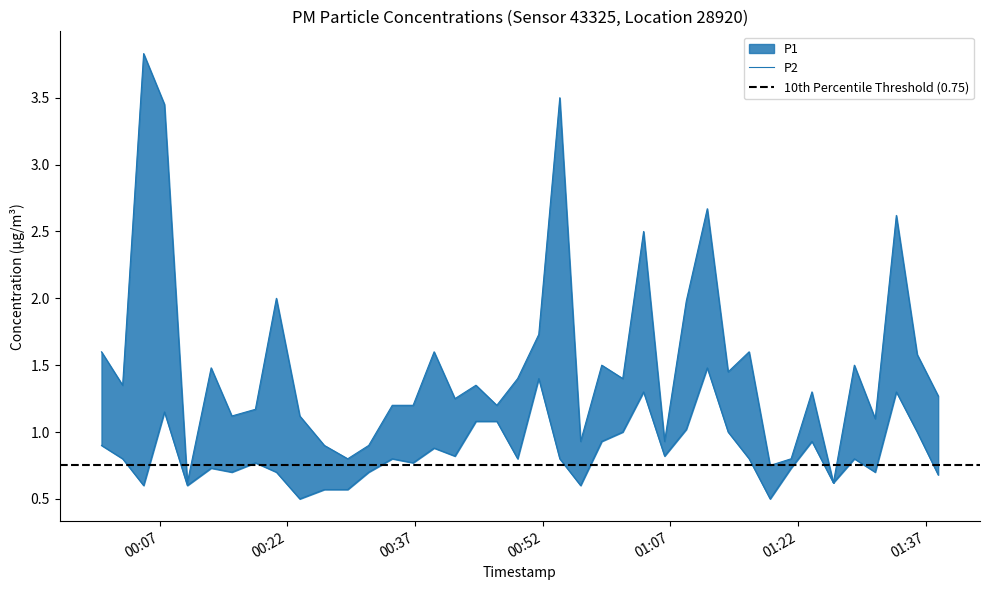

What is the maximum value for P1?

3.8